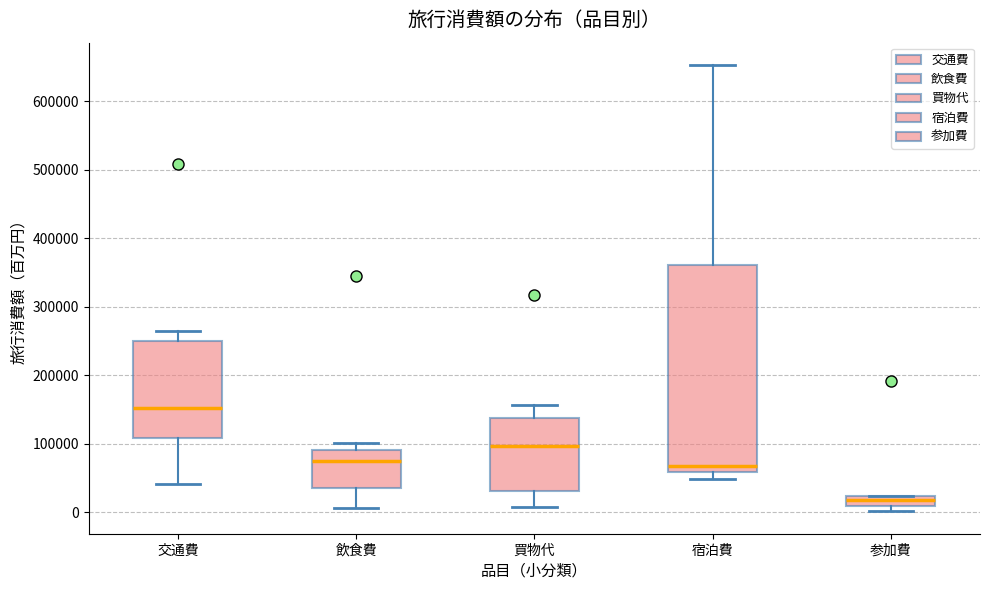

Which box's median line is the lowest?

参加費